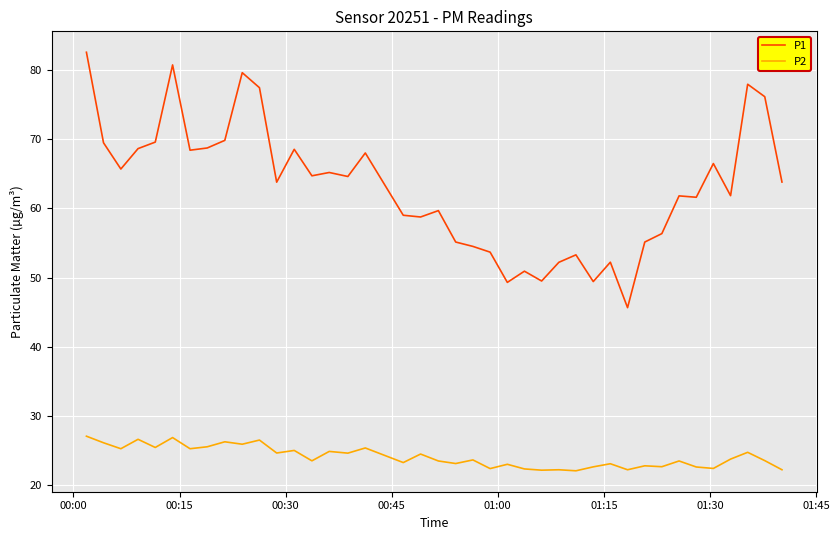

Which series has the largest total across all categories?

P1